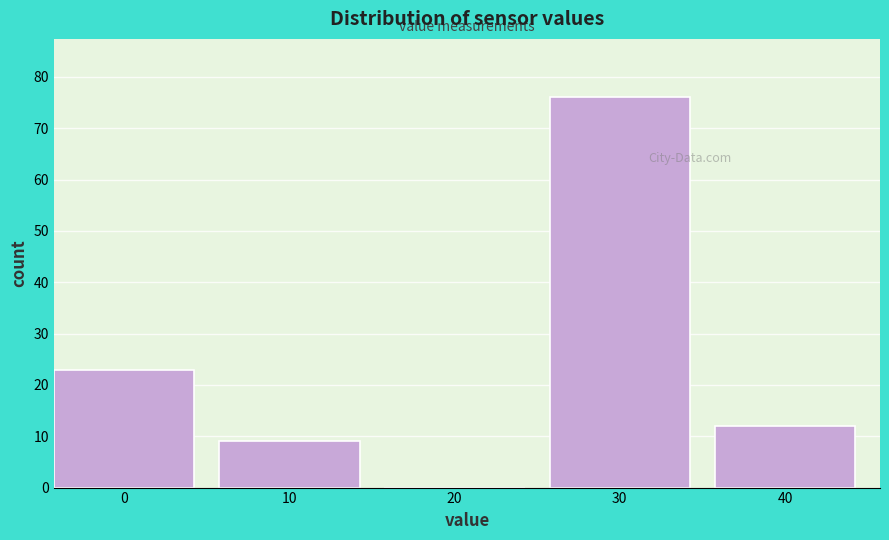

Reading left to right, transcribe all the data shown in this chart.

0=23	10=9	20=0	30=76	40=12